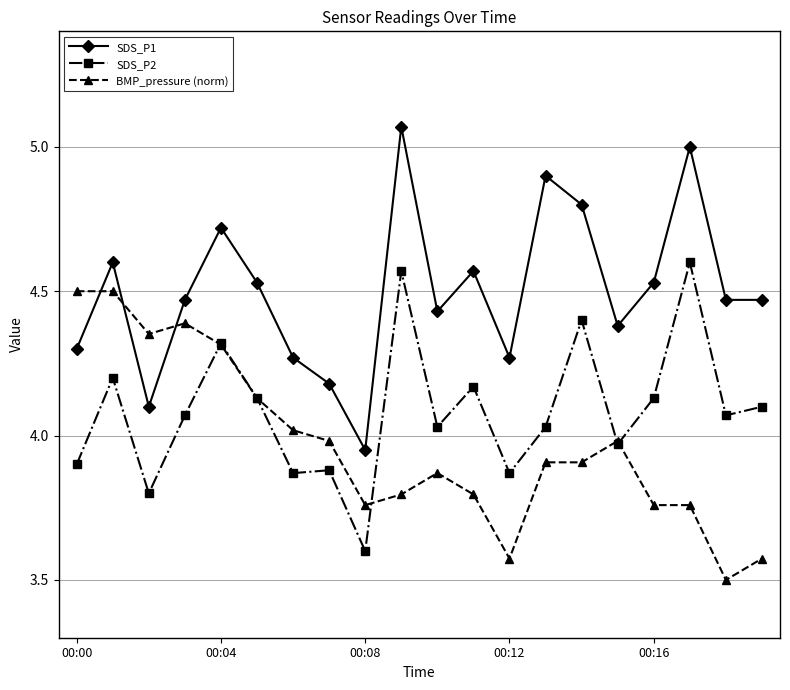

How many values in the SDS_P1 series exceed 4?

19